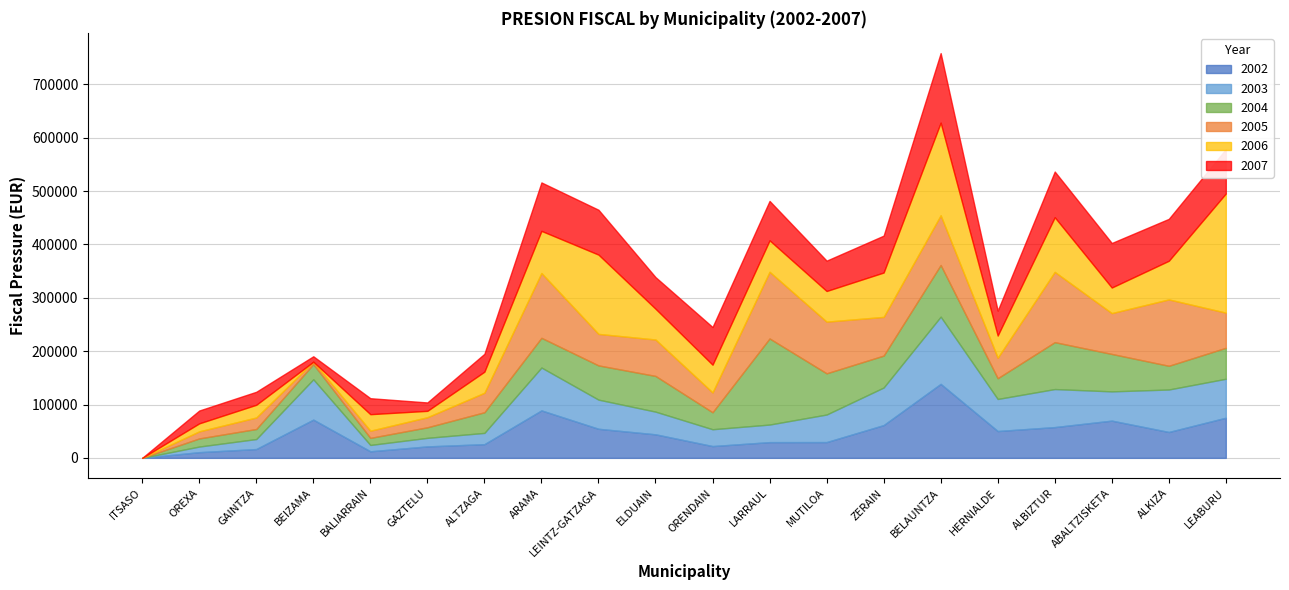

What is the average value of the 2006 series?

65989.4